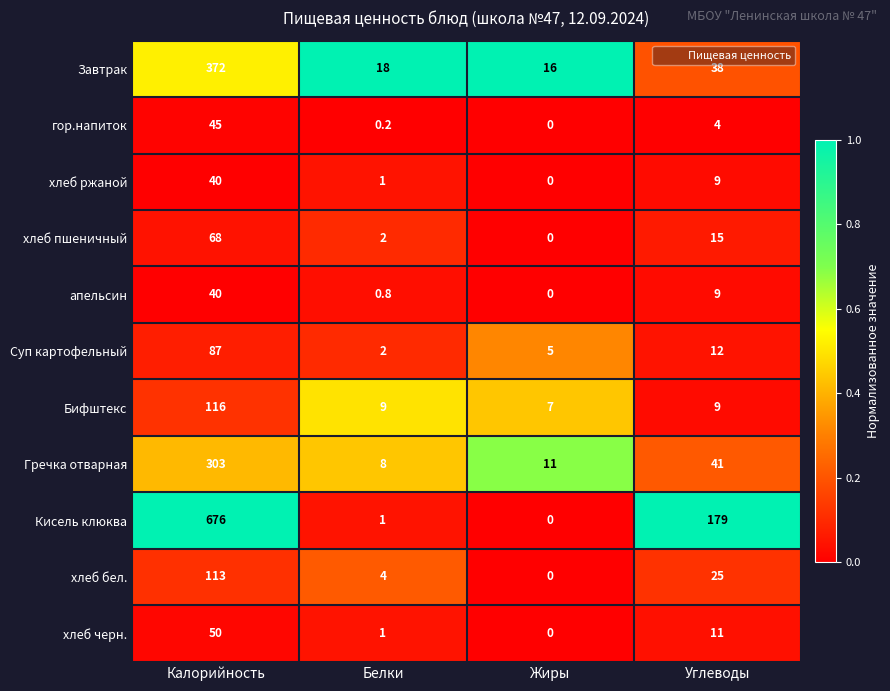

Which series has the largest total across all categories?

Кисель клюква